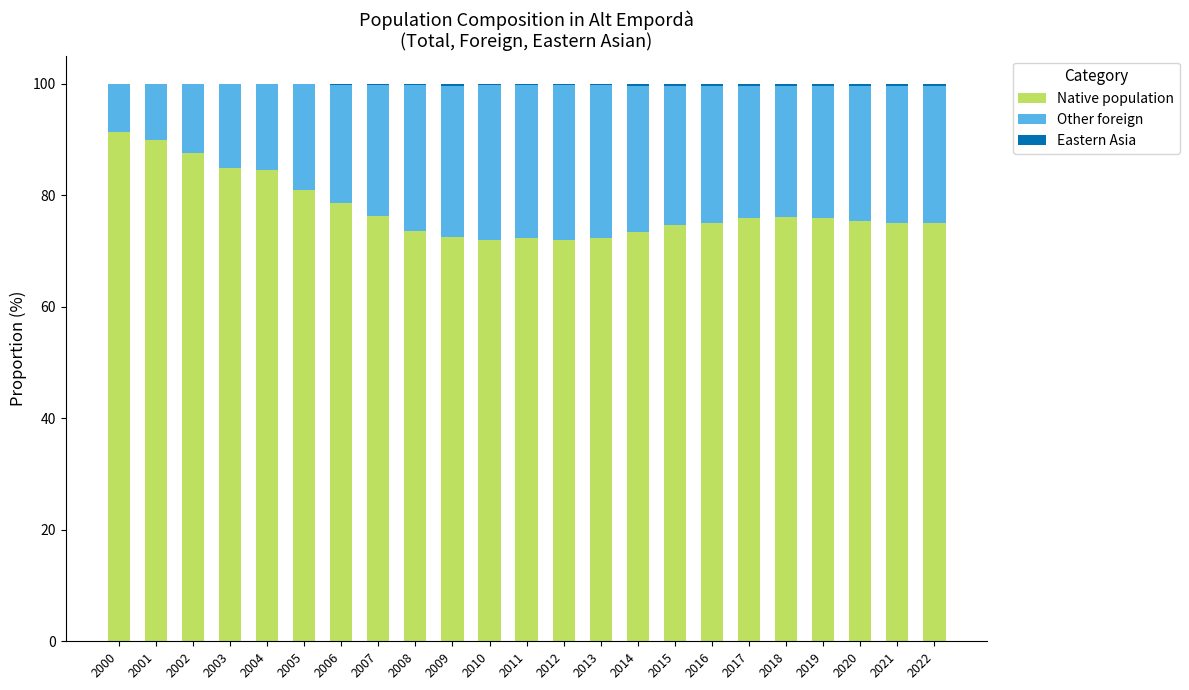

What is the sum of all Native population values?

1784.8